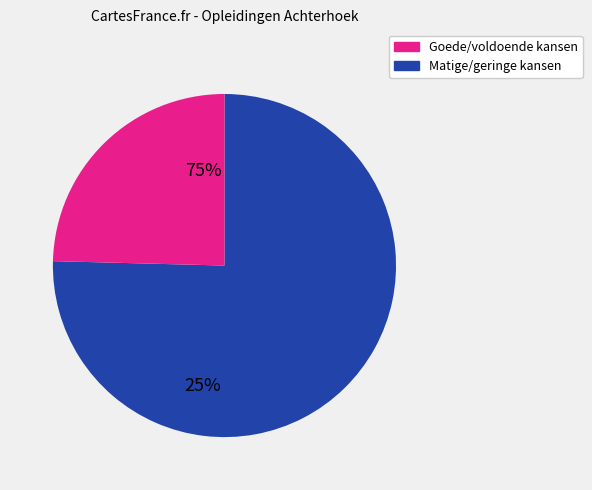

Is there a majority slice in this chart?

Yes